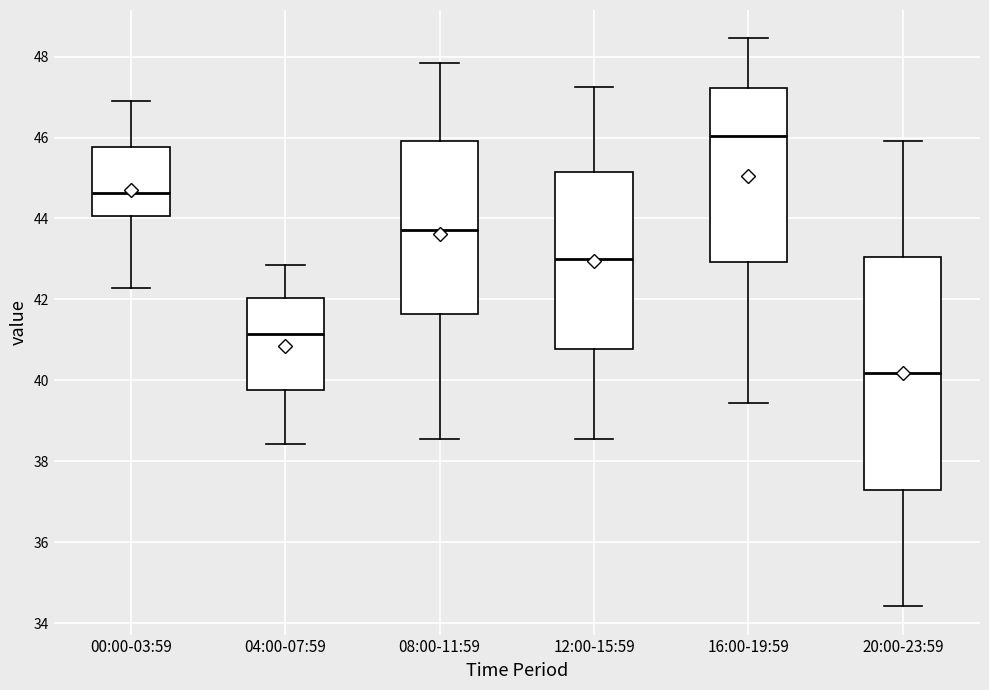

Where is the upper edge of the box for 00:00-03:59 on the y-axis? The values are not printed on the chart, so give them approximately, as read against the axis.

45.8